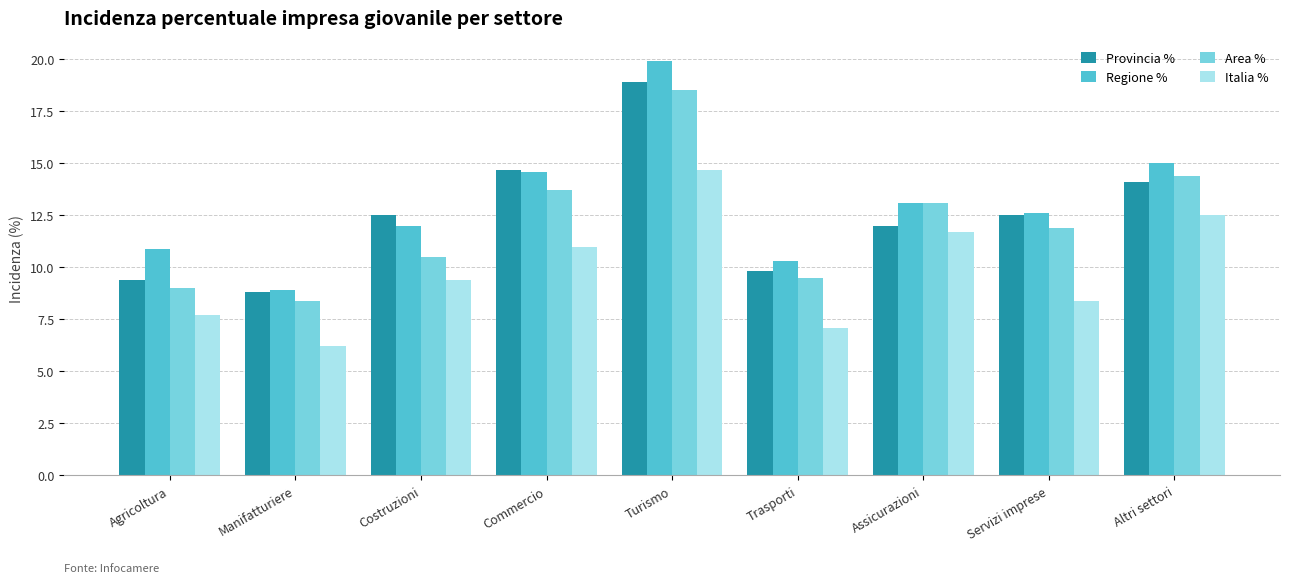

The value of Regione % at Commercio is 22.0. True or false?

False